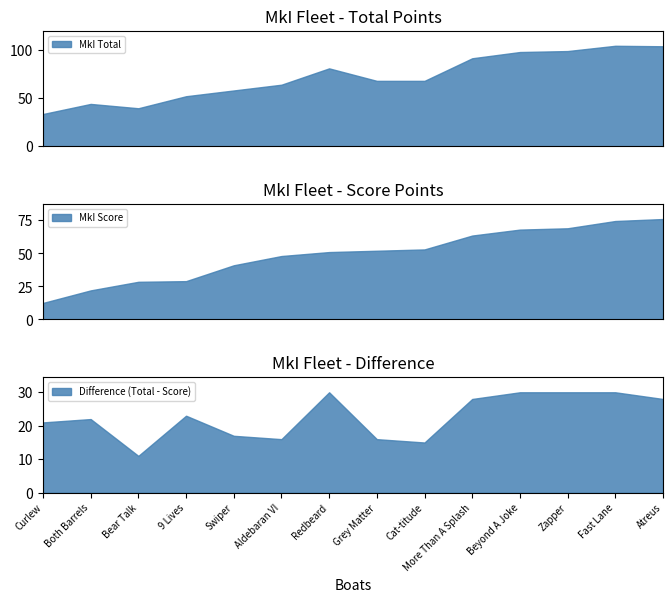

What is the highest value of the MkI Total series?

104.5